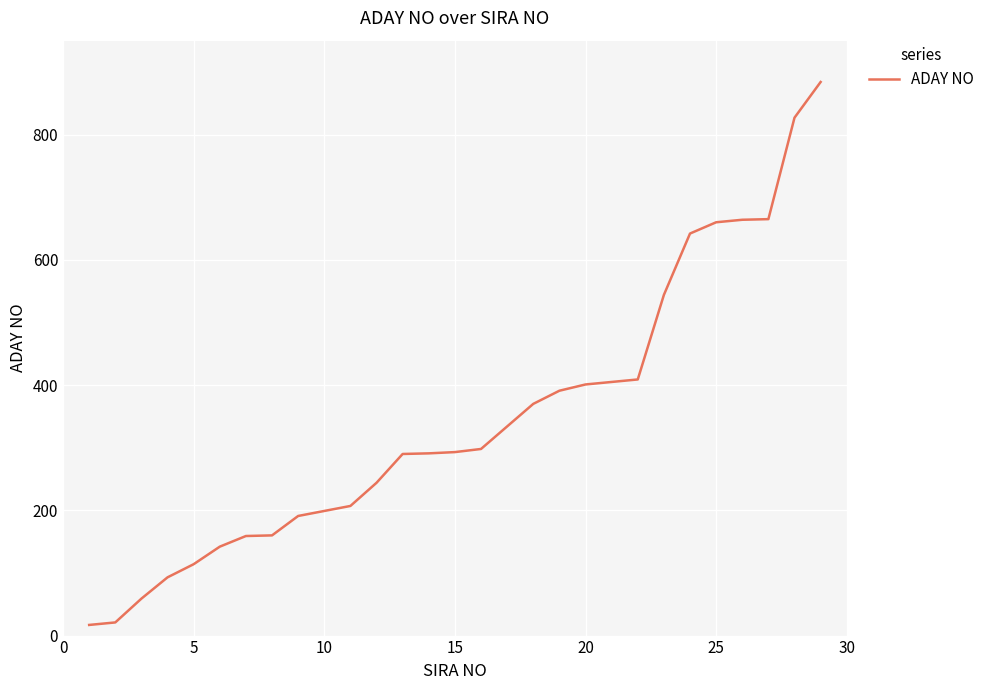

What is the greatest value displayed?

884